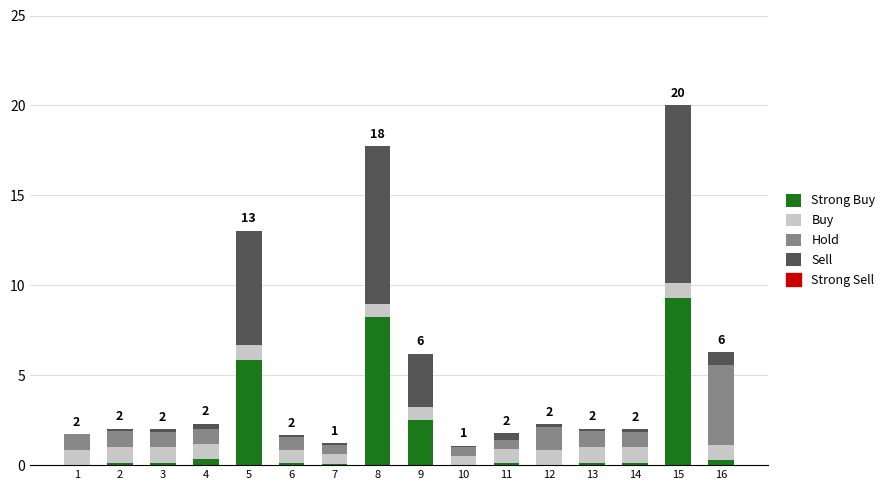

What is the total value across all series at 5?

13.0